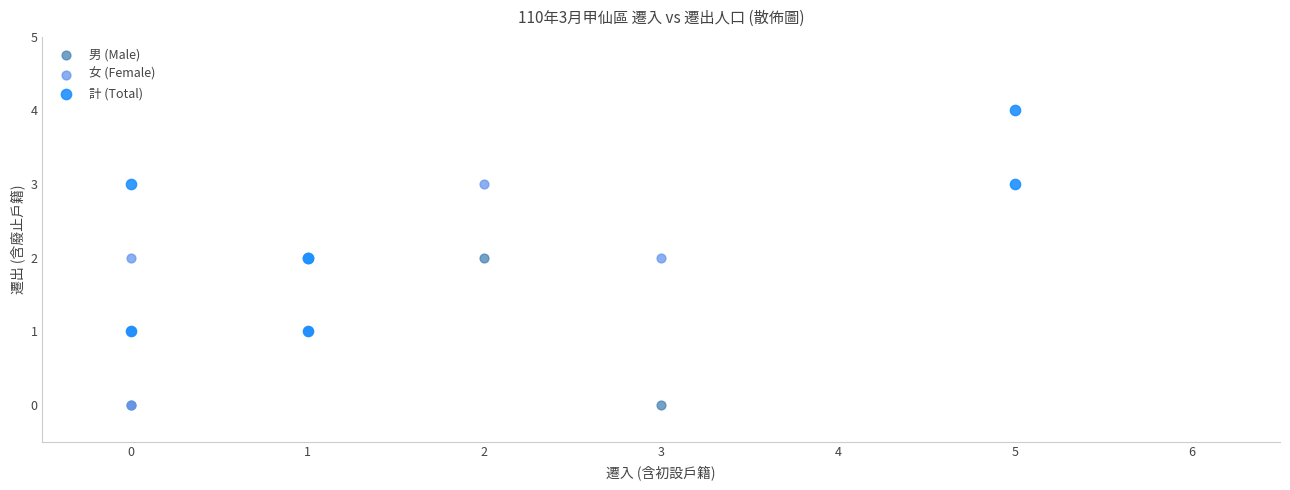

Which series reaches the maximum Y coordinate?

計 (Total)